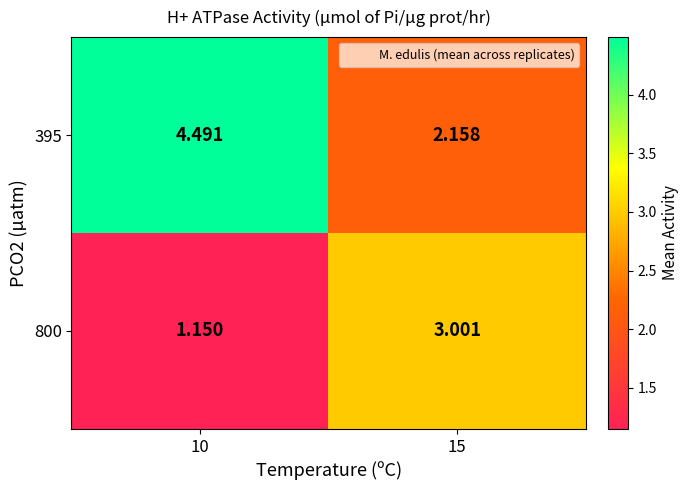

At how many categories does at least one series exceed 3?

2